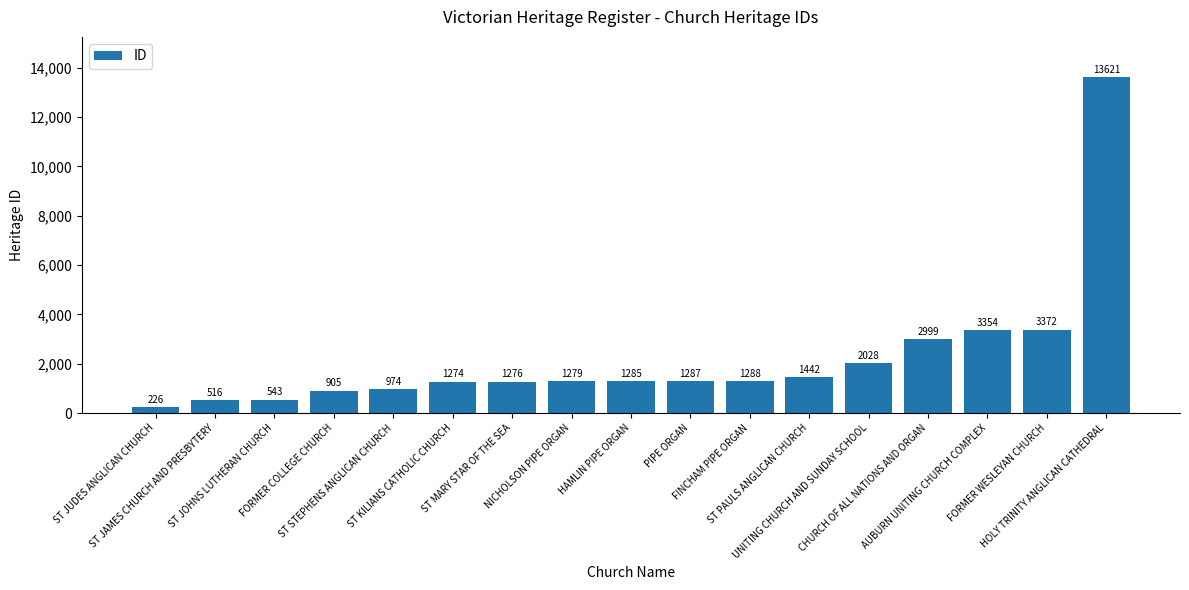

Rank the categories by value from highest to lowest.

HOLY TRINITY ANGLICAN CATHEDRAL, FORMER WESLEYAN CHURCH, AUBURN UNITING CHURCH COMPLEX, CHURCH OF ALL NATIONS AND ORGAN, UNITING CHURCH AND SUNDAY SCHOOL, ST PAULS ANGLICAN CHURCH, FINCHAM PIPE ORGAN, PIPE ORGAN, HAMLIN PIPE ORGAN, NICHOLSON PIPE ORGAN, ST MARY STAR OF THE SEA, ST KILIANS CATHOLIC CHURCH, ST STEPHENS ANGLICAN CHURCH, FORMER COLLEGE CHURCH, ST JOHNS LUTHERAN CHURCH, ST JAMES CHURCH AND PRESBYTERY, ST JUDES ANGLICAN CHURCH